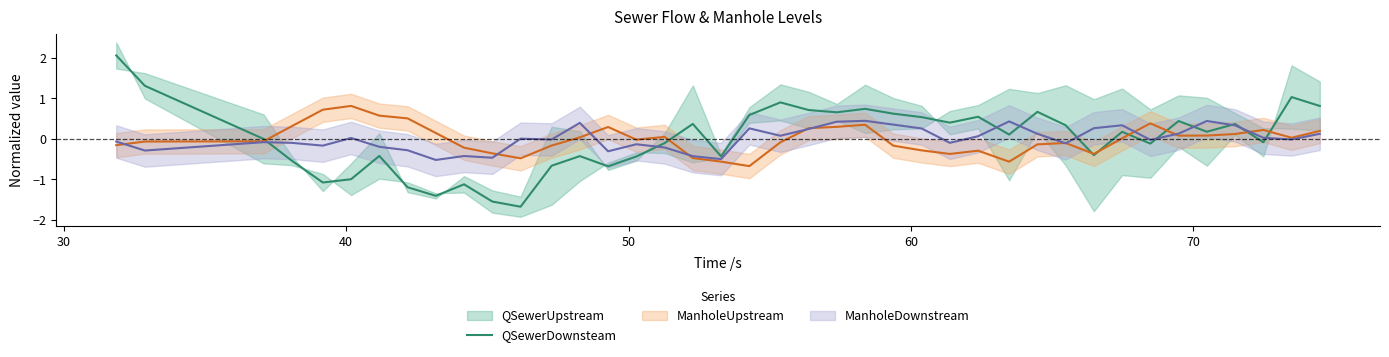

How many data points are above 0?

21